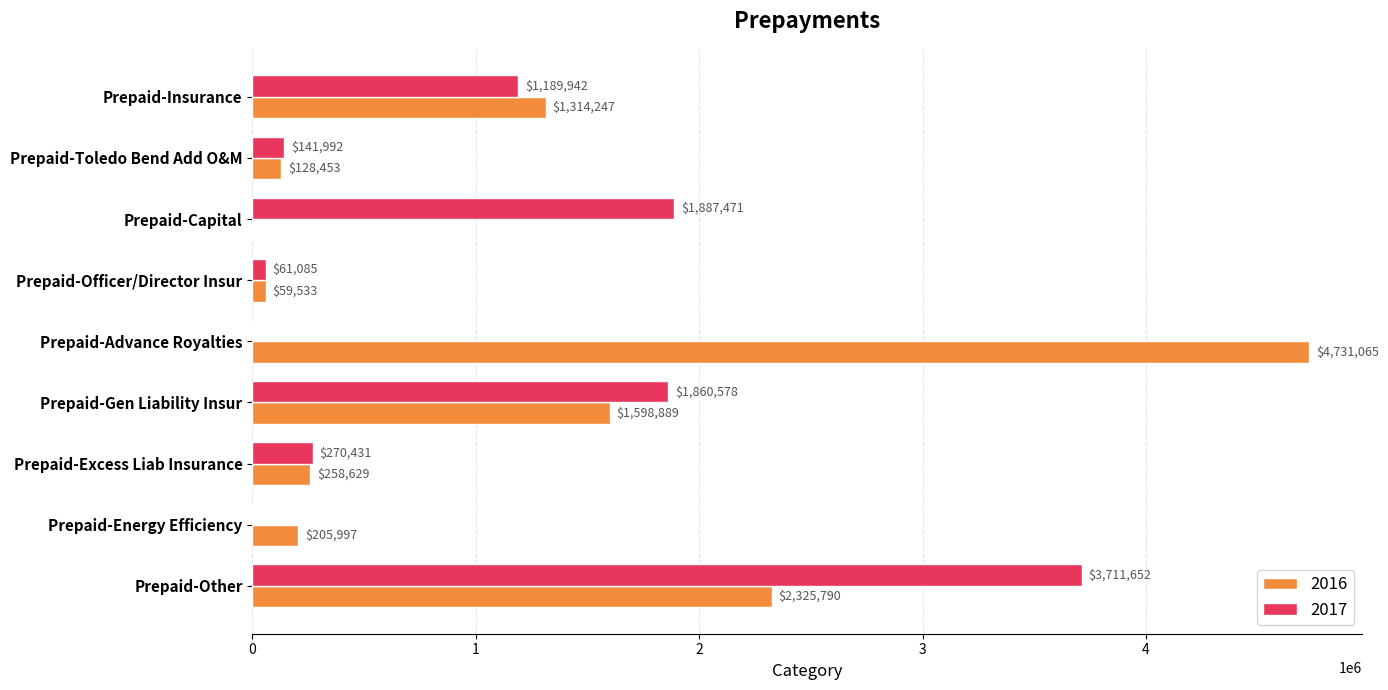

The 2017 series shows 461447.6 at Prepaid-Excess Liab Insurance. True or false?

False